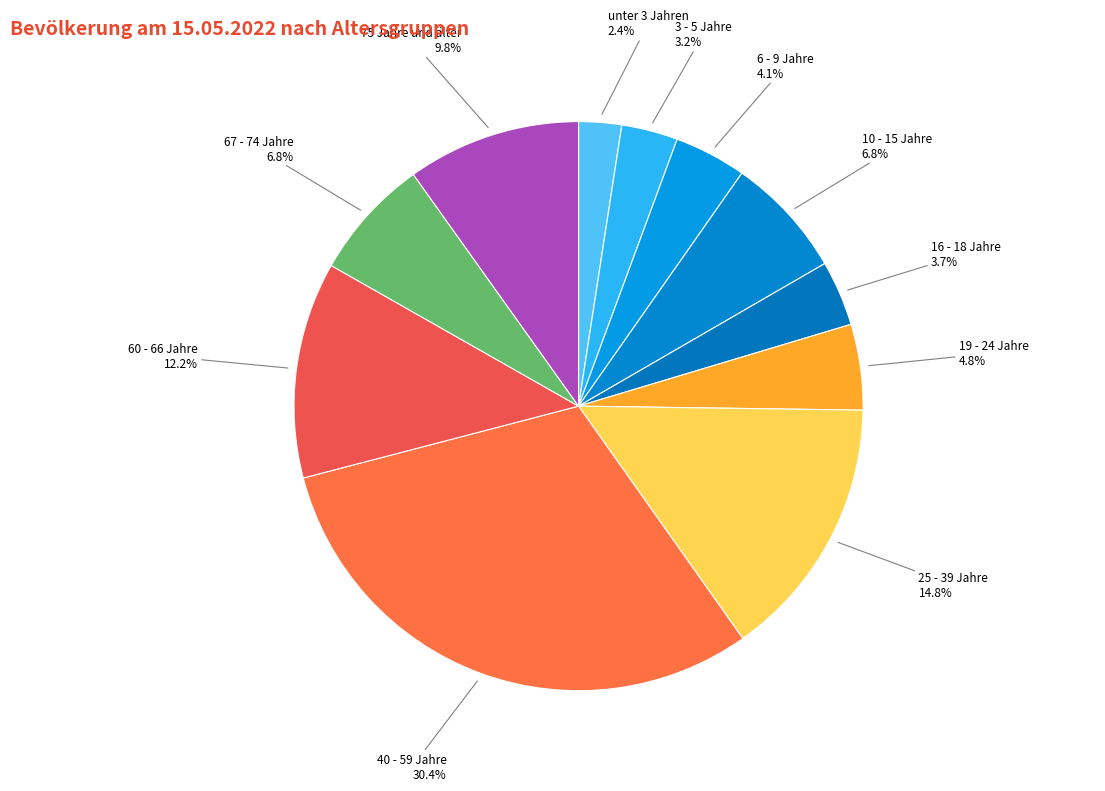

Does any single category account for the majority?

No